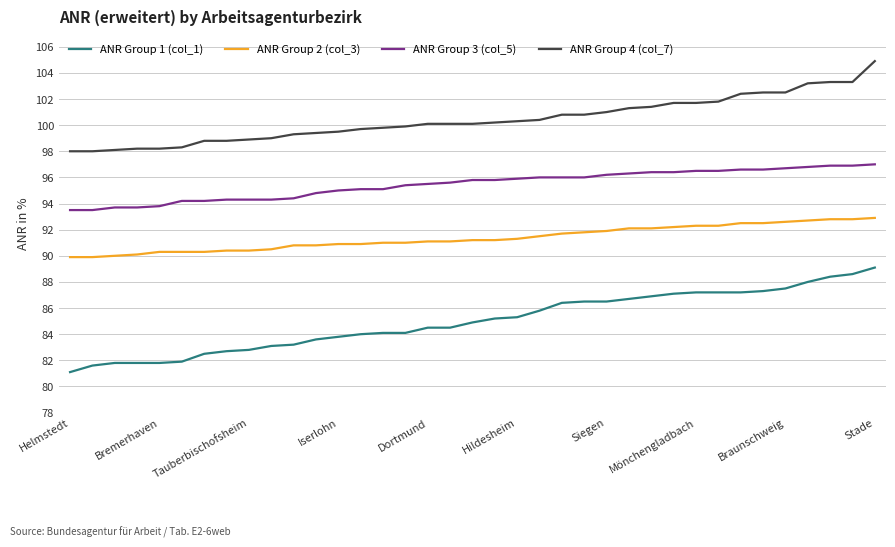

How many distinct data groups are displayed?

4